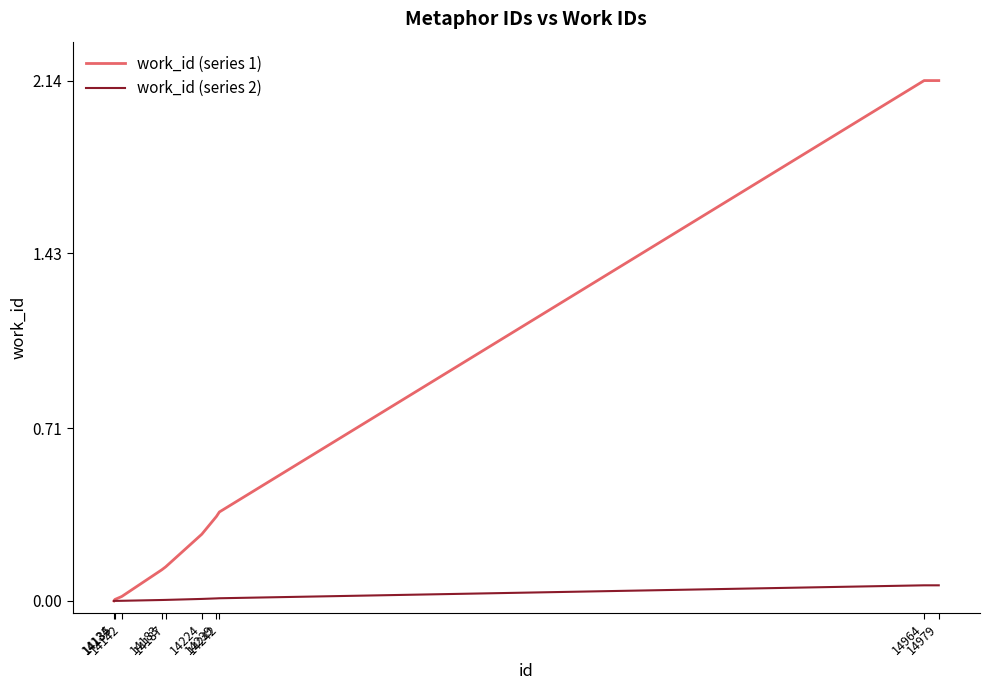

Which series has the widest spread of values?

work_id (series 1)